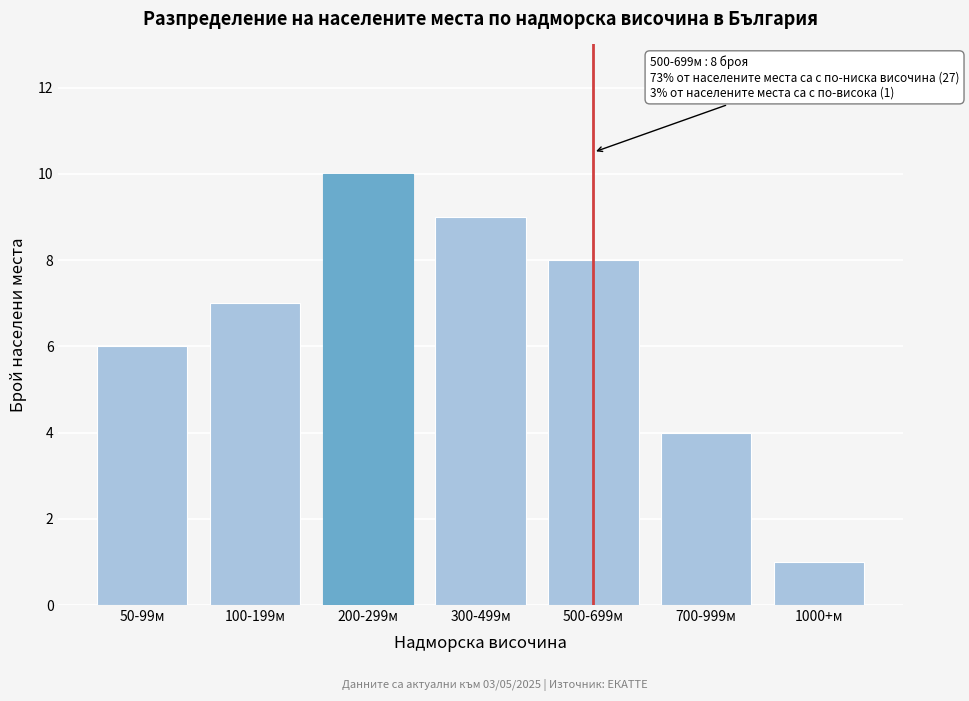

Reading right to left, transcribe all the data shown in this chart.

1000+м=1	700-999м=4	500-699м=8	300-499м=9	200-299м=10	100-199м=7	50-99м=6